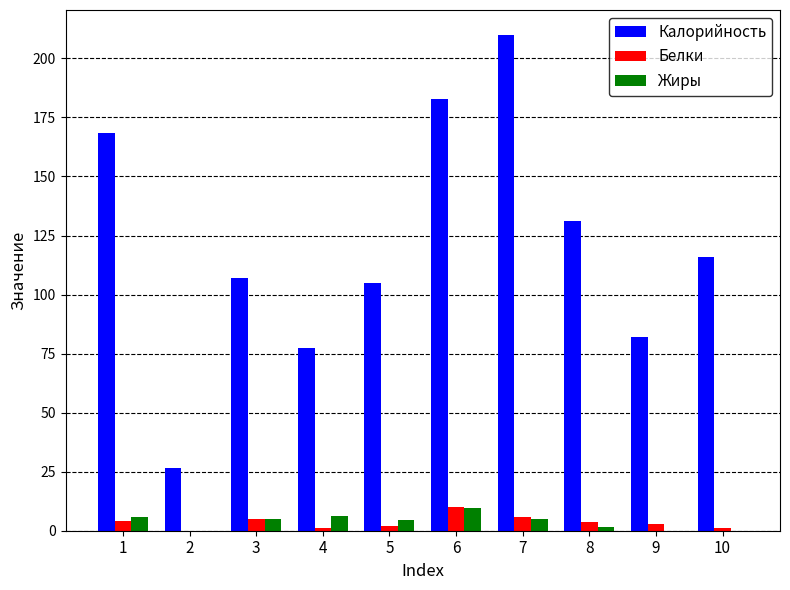

What is the average value of the Жиры series?

3.7